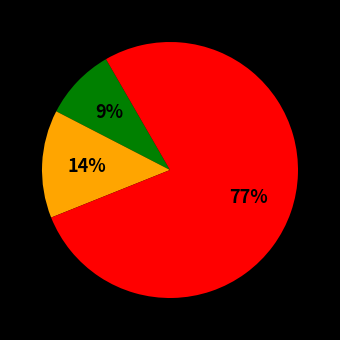

To the nearest percent, what is the difference between the largest and smallest slice percentages?

68%